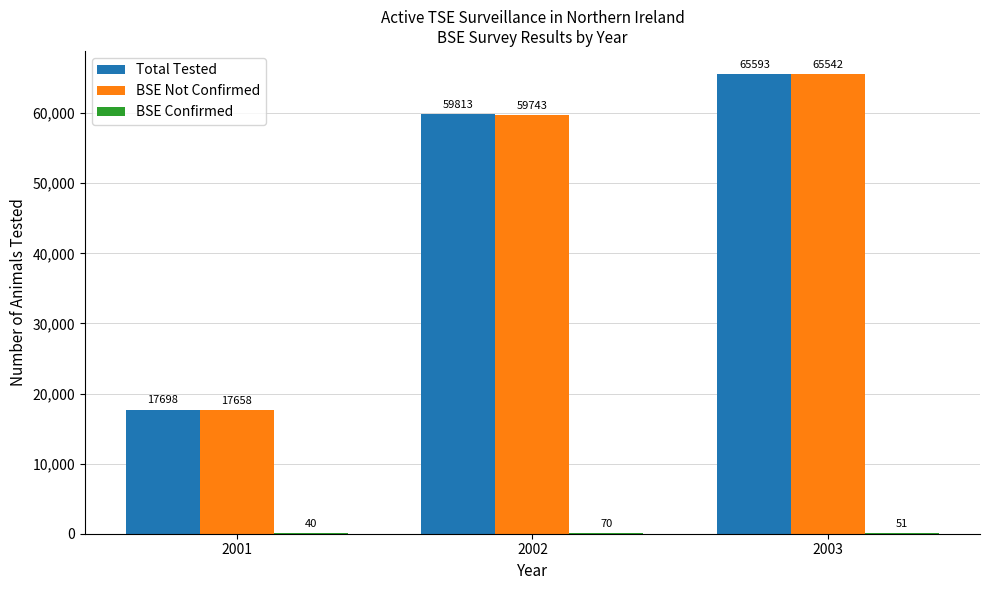

Which label corresponds to the largest value in the chart?

2003